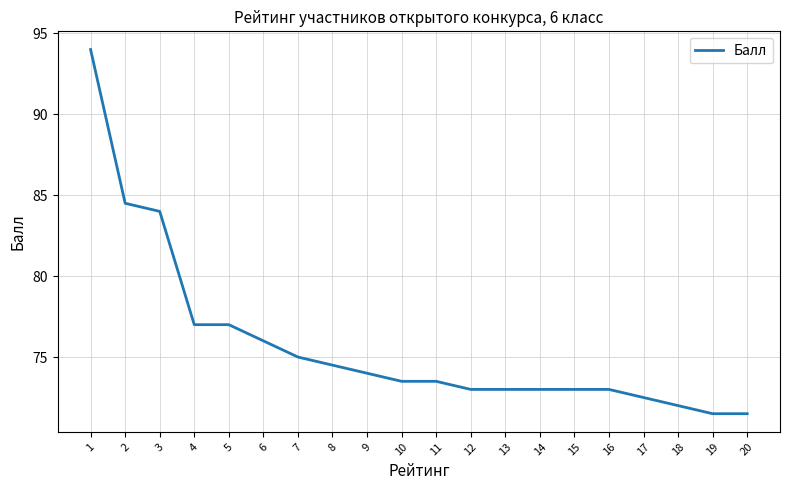

What value does the data have at 20?

71.5